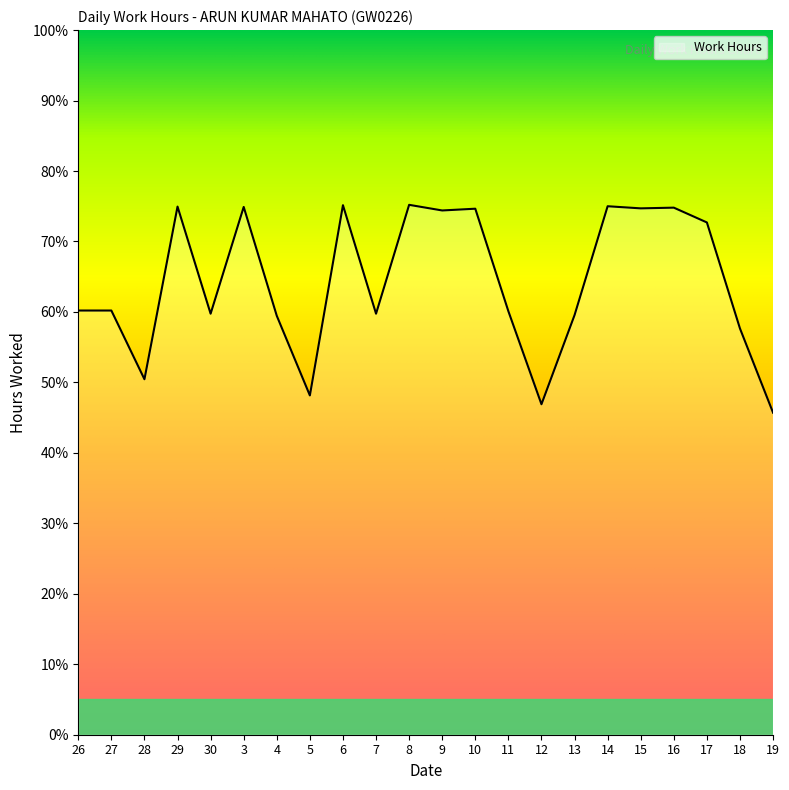

Does the chart display data point markers on the line(s)?

No